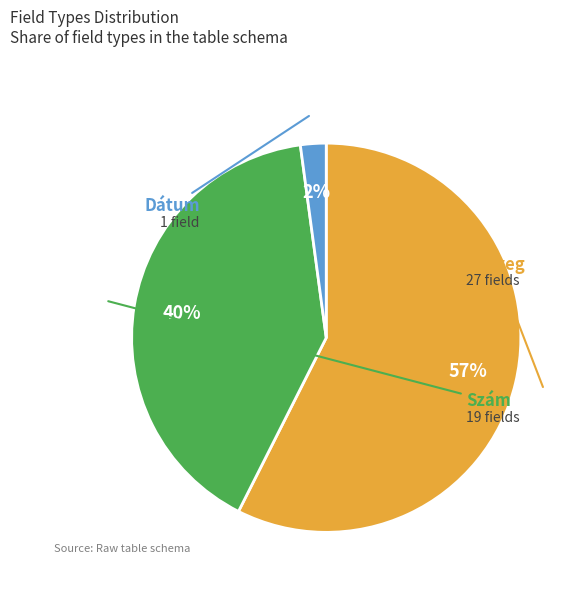

Is there any slice that represents more than half of the pie?

Yes